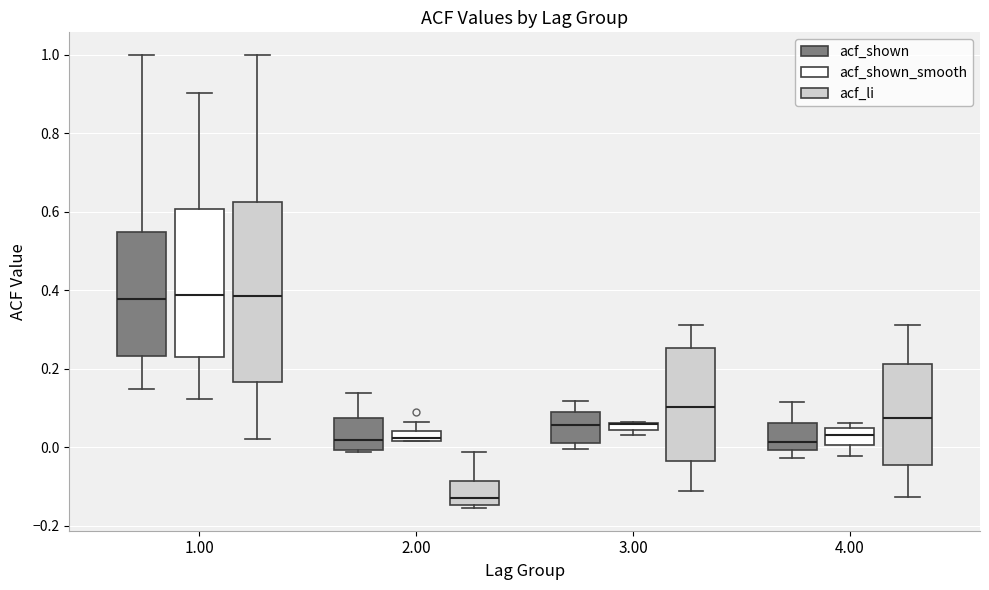

Comparing the boxes themselves (not the whiskers), which one is the tallest?

1.00 (acf_li)